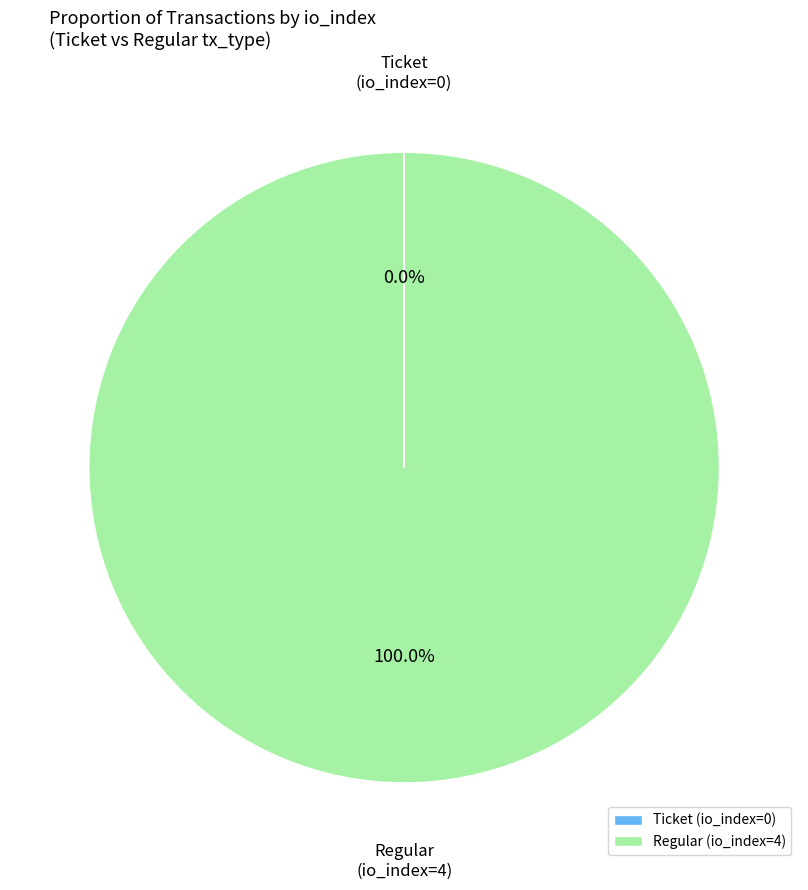

Which category has the biggest portion of the pie?

Regular (io_index=4)